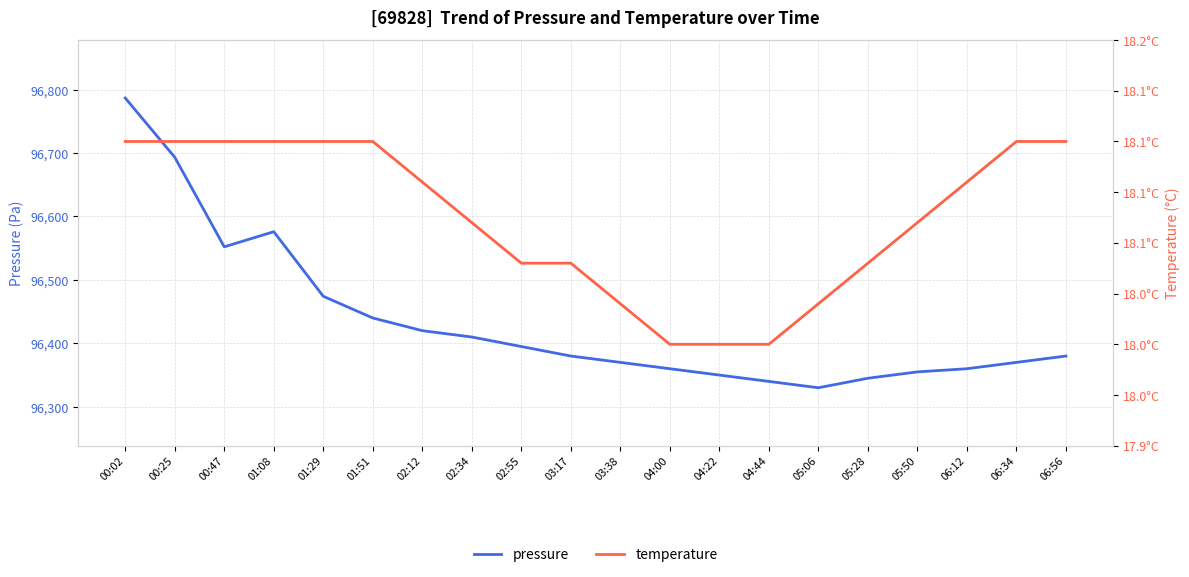

True or false: pressure has a value of 154574.0 at 02:34.

False